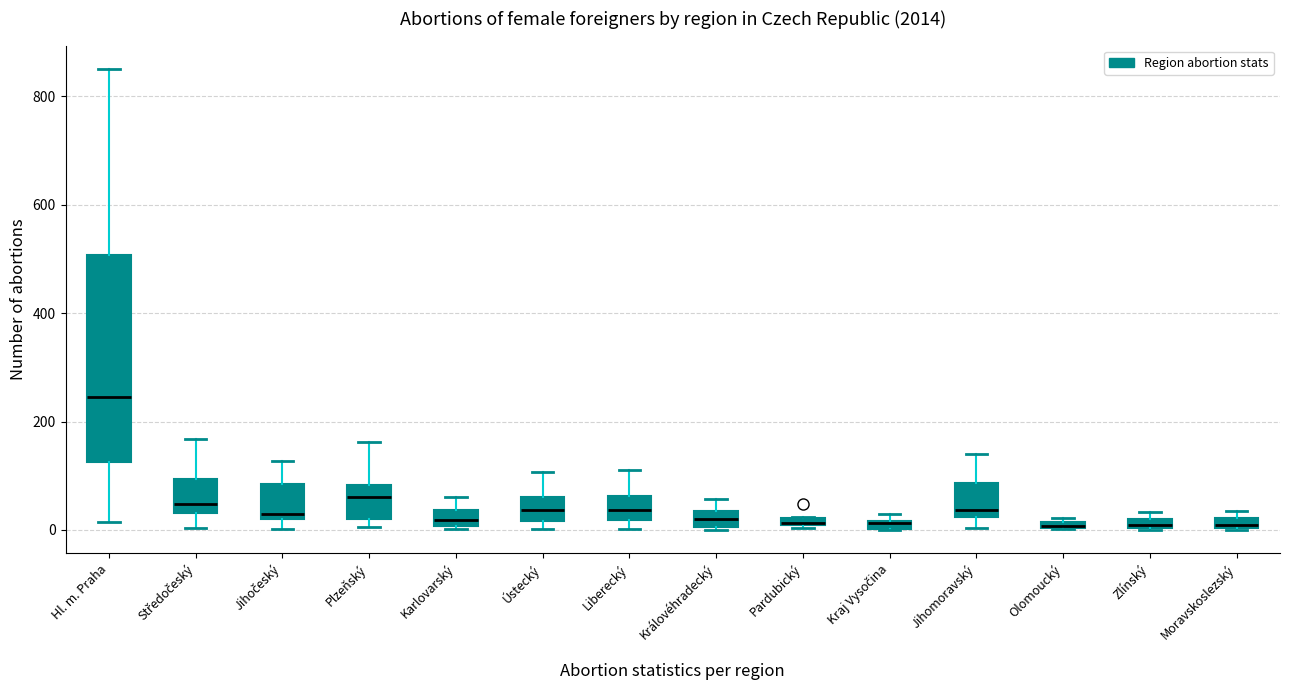

Where does the upper whisker of the box for Karlovarský end on the y-axis? The values are not printed on the chart, so give them approximately, as read against the axis.

60